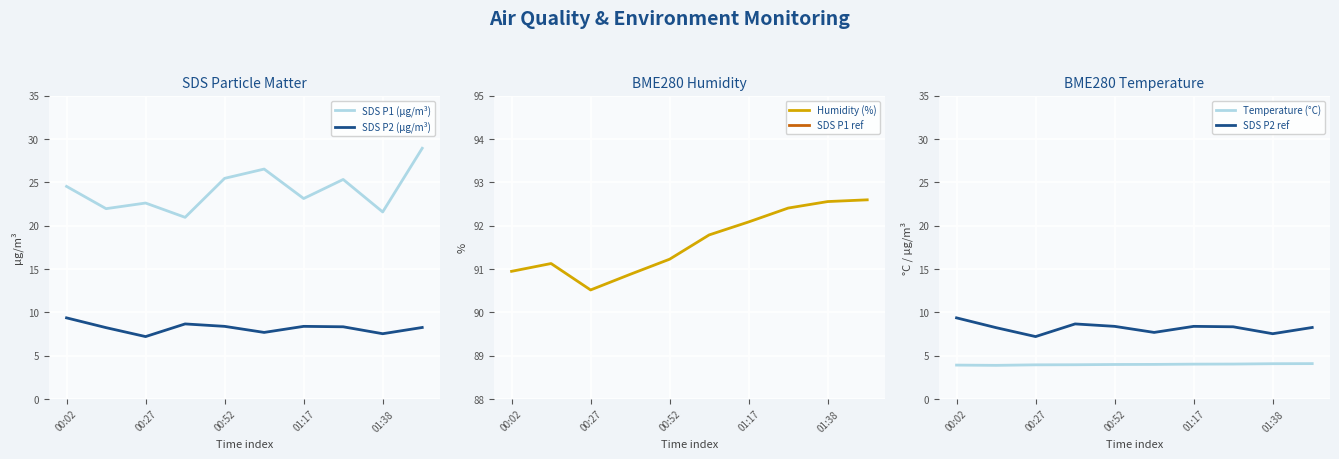

How many values in the SDS P1 (µg/m³) series are below 24?

5